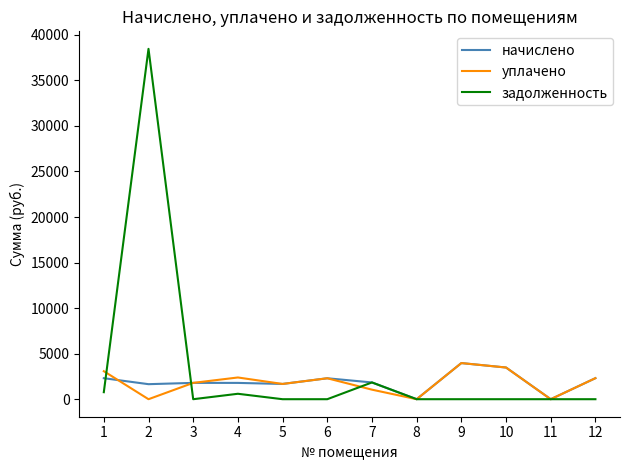

What is the highest value of the начислено series?

3966.6